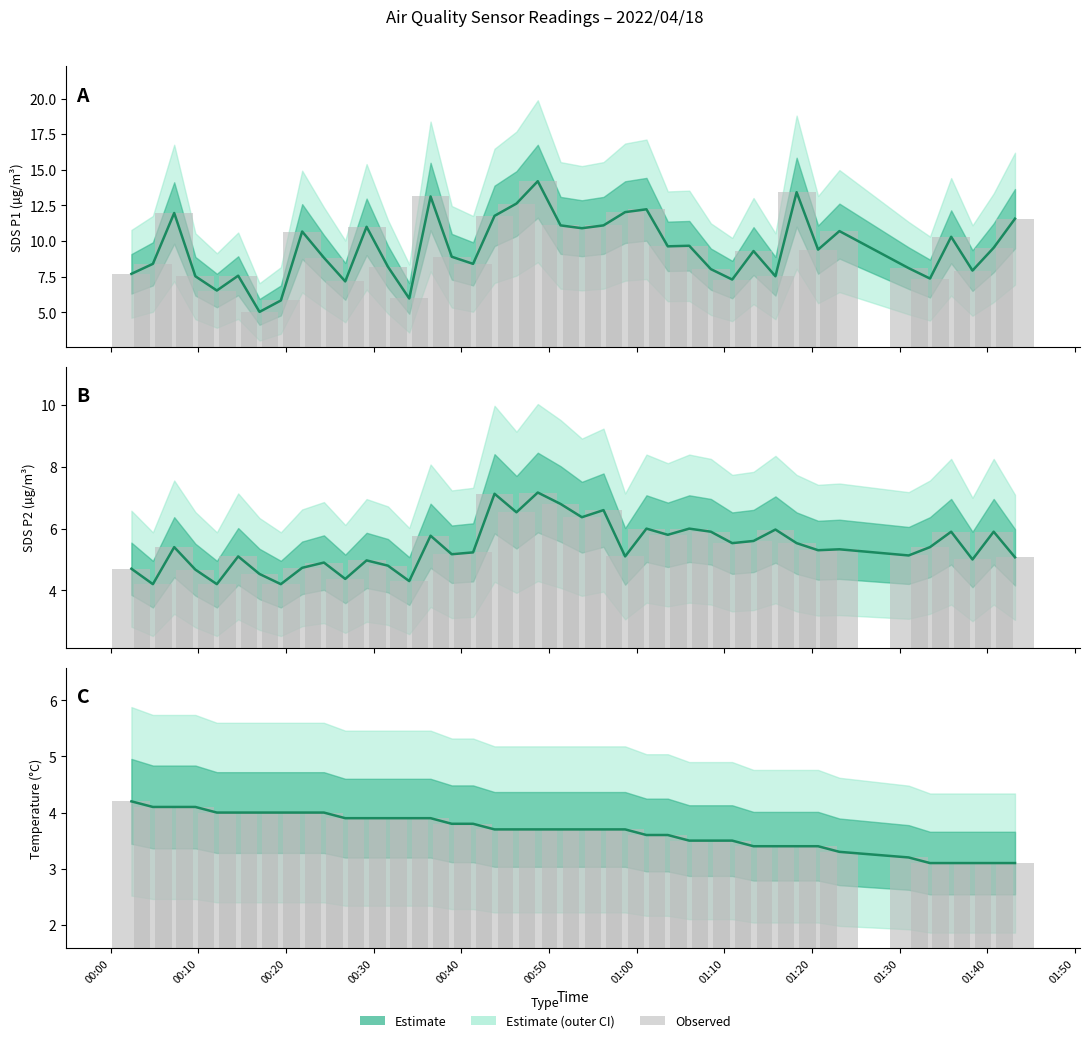

At which category is the sum across all series the highest?

00:00